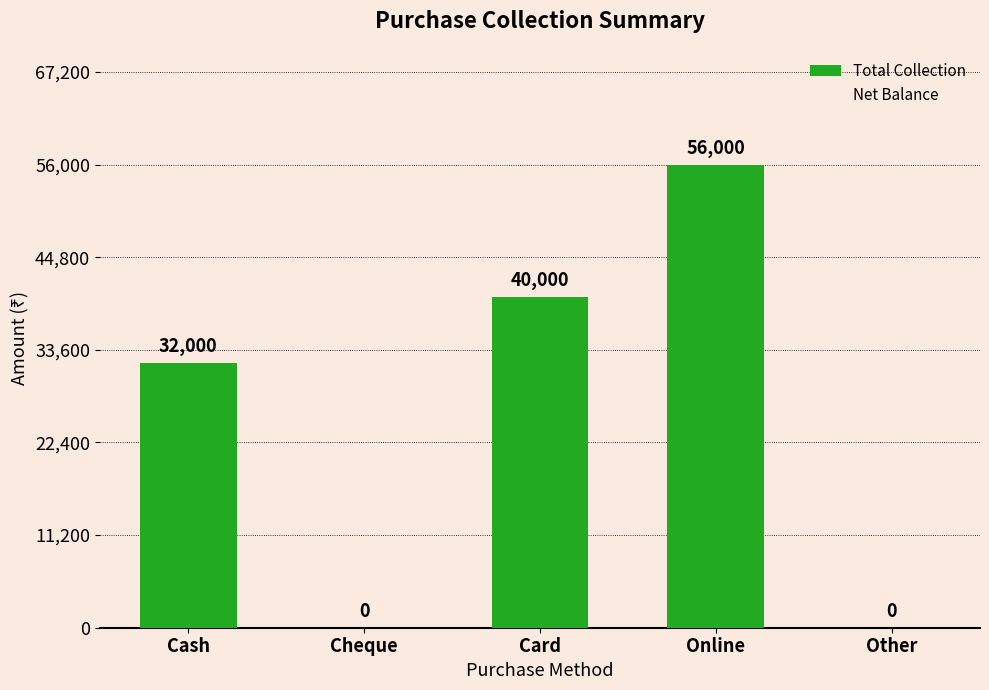

What is the sum of all values?

128000